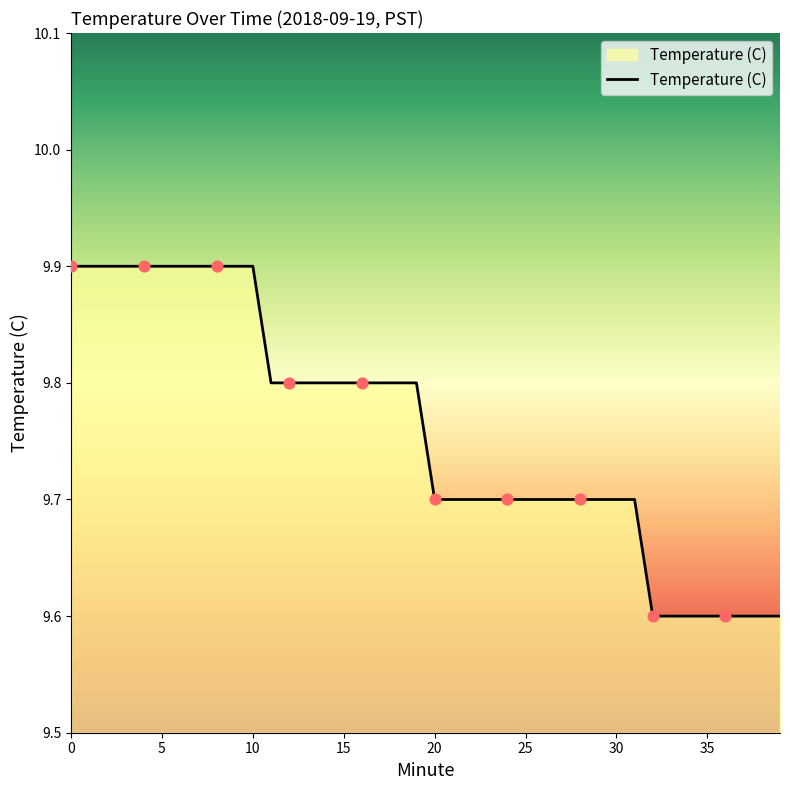

What is the greatest value displayed?

9.9